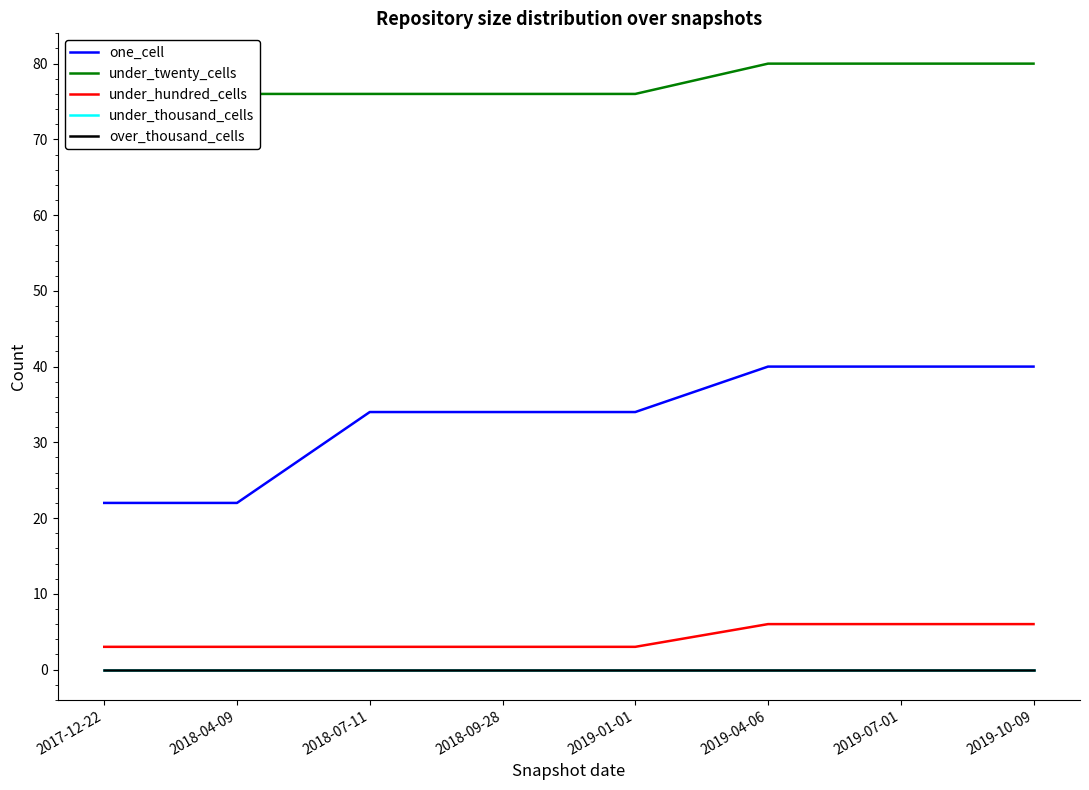

Is this an area chart (filled region under the line)?

No